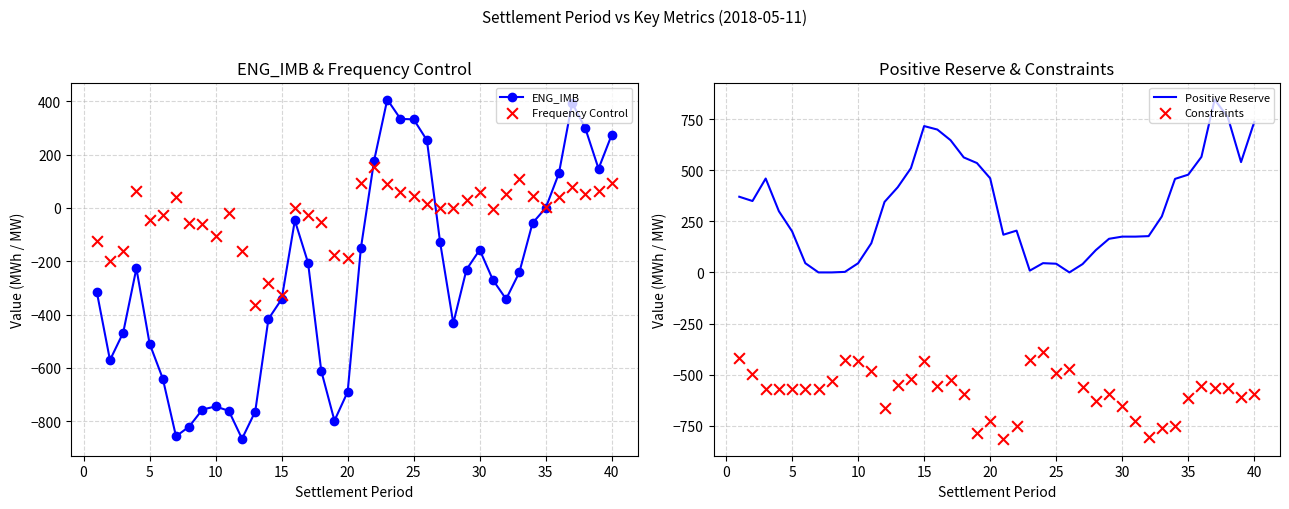

What are all the series names shown in the legend?

ENG_IMB, Frequency Control, Positive Reserve, Constraints